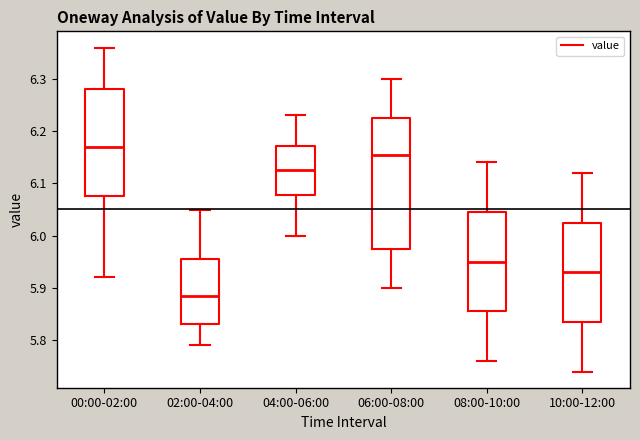

Reading left to right, read every box against the y-axis: the position of its median line, the range the box covers, and the ends of its whiskers. The values are not printed on the chart, so give them approximately, as read against the axis.

00:00-02:00: median 6.17, box 6.08 to 6.28, whiskers 5.92 to 6.36
02:00-04:00: median 5.89, box 5.83 to 5.96, whiskers 5.79 to 6.05
04:00-06:00: median 6.13, box 6.08 to 6.17, whiskers 6.00 to 6.23
06:00-08:00: median 6.16, box 5.98 to 6.23, whiskers 5.90 to 6.30
08:00-10:00: median 5.95, box 5.86 to 6.05, whiskers 5.76 to 6.14
10:00-12:00: median 5.93, box 5.84 to 6.03, whiskers 5.74 to 6.12